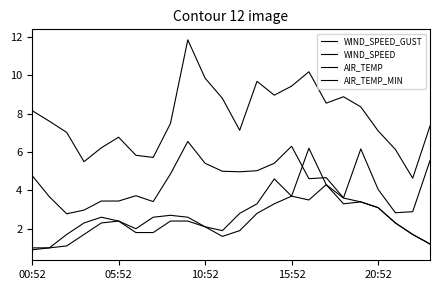

Reading left to right, transcribe all the data shown in this chart.

WIND_SPEED_GUST: 8.2	7.6	7.0	5.5	6.2	6.8	5.8	5.7	7.5	11.9	9.9	8.8	7.1	9.7	9.0	9.4	10.2	8.6	8.9	8.4	7.1	6.1	4.6	7.4
WIND_SPEED: 4.8	3.7	2.8	3.0	3.4	3.4	3.7	3.4	4.9	6.6	5.4	5.0	5.0	5.0	5.4	6.3	4.6	4.7	3.6	6.2	4.1	2.8	2.9	5.6
AIR_TEMP: 1.0	1.0	1.7	2.3	2.6	2.4	2.0	2.6	2.7	2.6	2.1	1.9	2.8	3.3	4.6	3.7	6.2	4.3	3.6	3.4	3.1	2.3	1.7	1.2
AIR_TEMP_MIN: 0.9	1.0	1.1	1.7	2.3	2.4	1.8	1.8	2.4	2.4	2.1	1.6	1.9	2.8	3.3	3.7	3.5	4.3	3.3	3.4	3.1	2.3	1.7	1.2